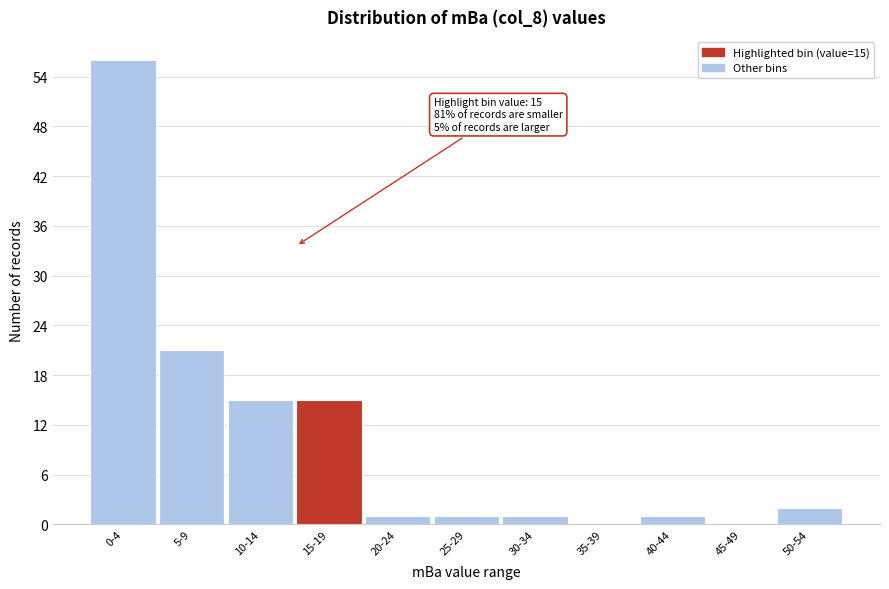

Reading left to right, extract all data points from this chart.

0-4=56	5-9=21	10-14=15	15-19=15	20-24=1	25-29=1	30-34=1	35-39=0	40-44=1	45-49=0	50-54=2